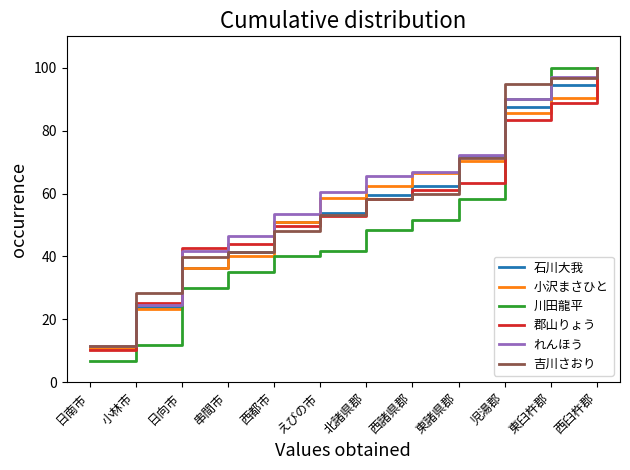

What is the minimum value shown in the chart?

6.7